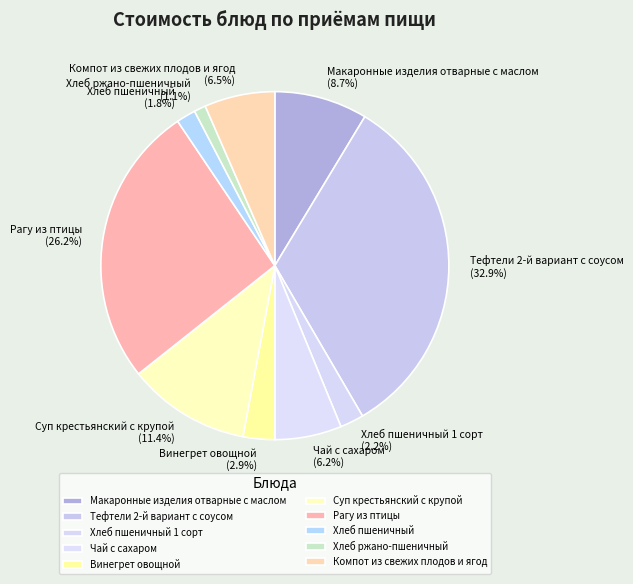

True or false: Чай с сахаром accounts for 6% of the total.

True